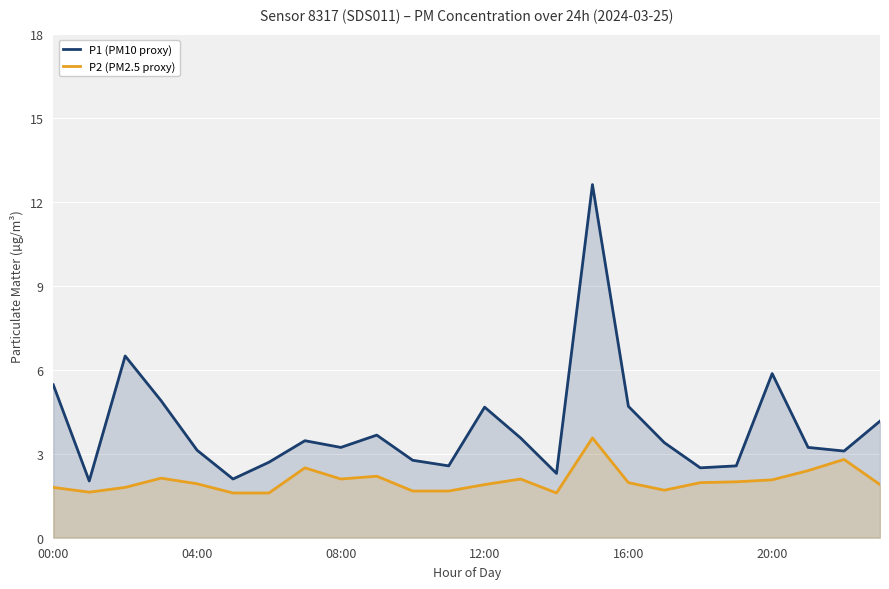

What is the minimum value shown in the chart?

1.6